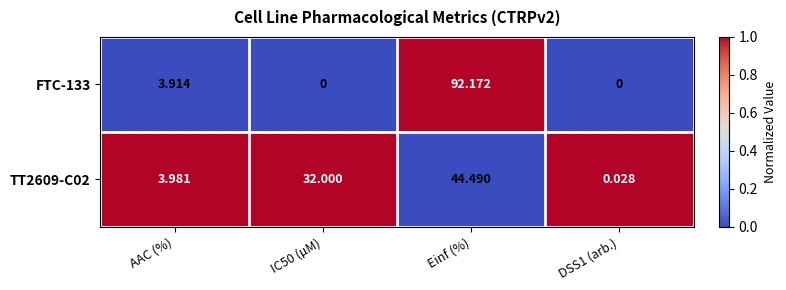

At which label is FTC-133 closest to 46?

AAC (%)